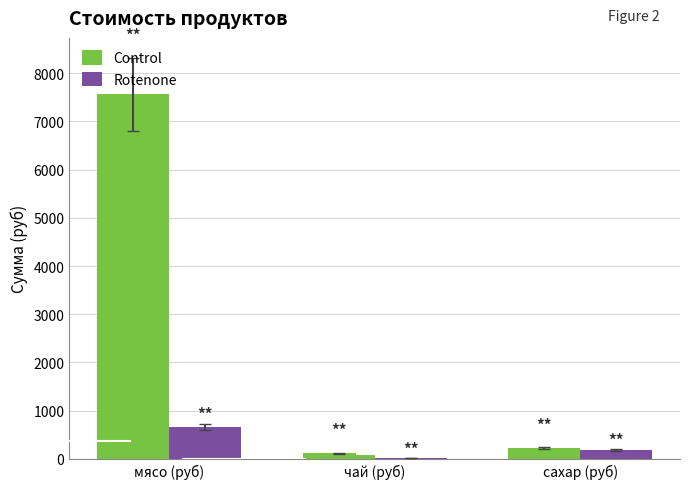

What is the sum of the Control values at мясо (руб) and сахар (руб)?

7784.4